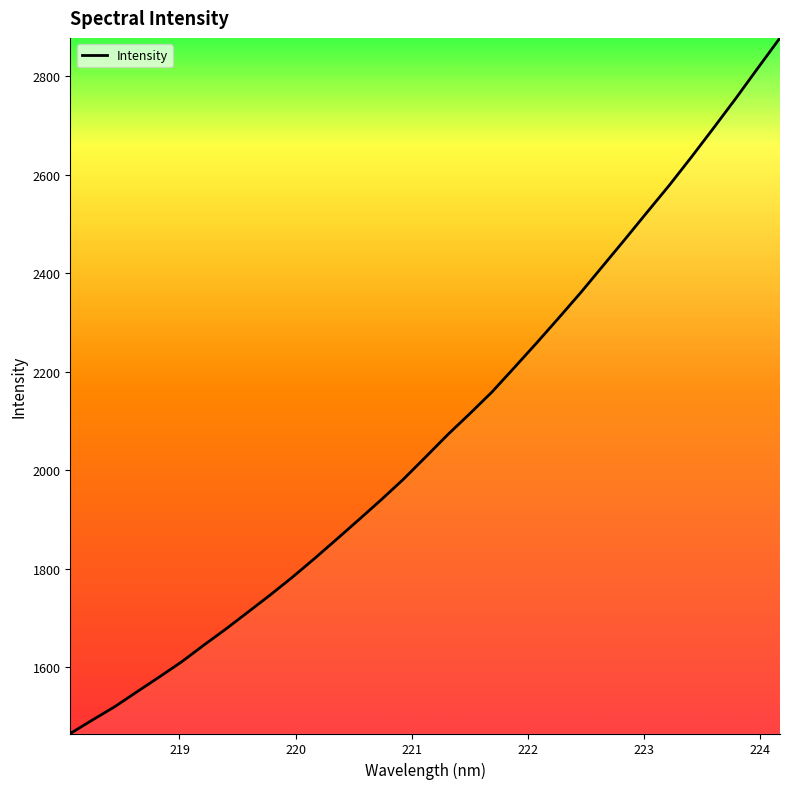

What is the greatest value displayed?

2877.8